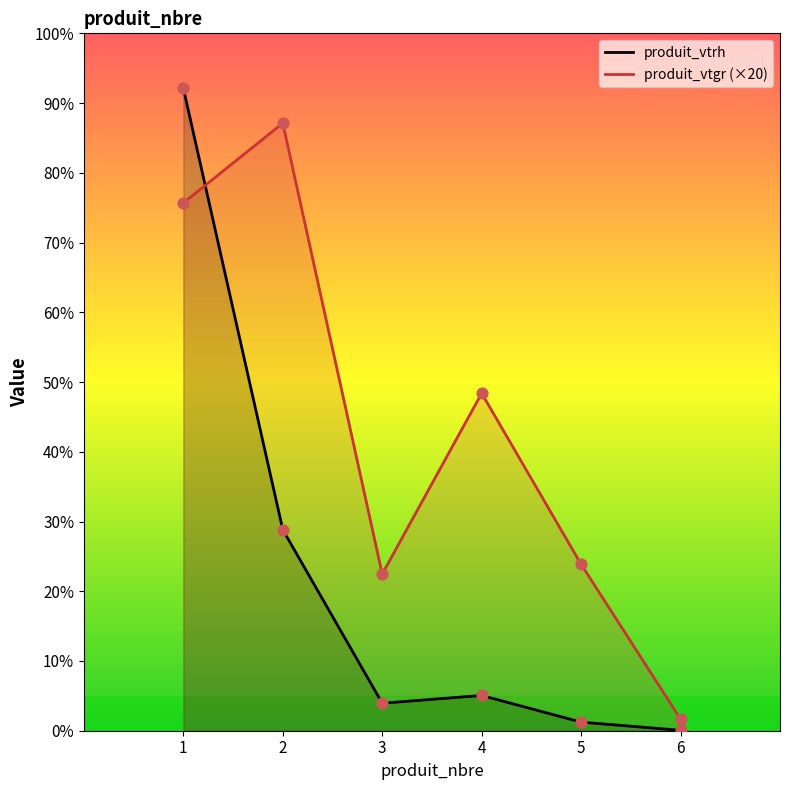

What are all the series names shown in the legend?

produit_vtrh, produit_vtgr (×20)